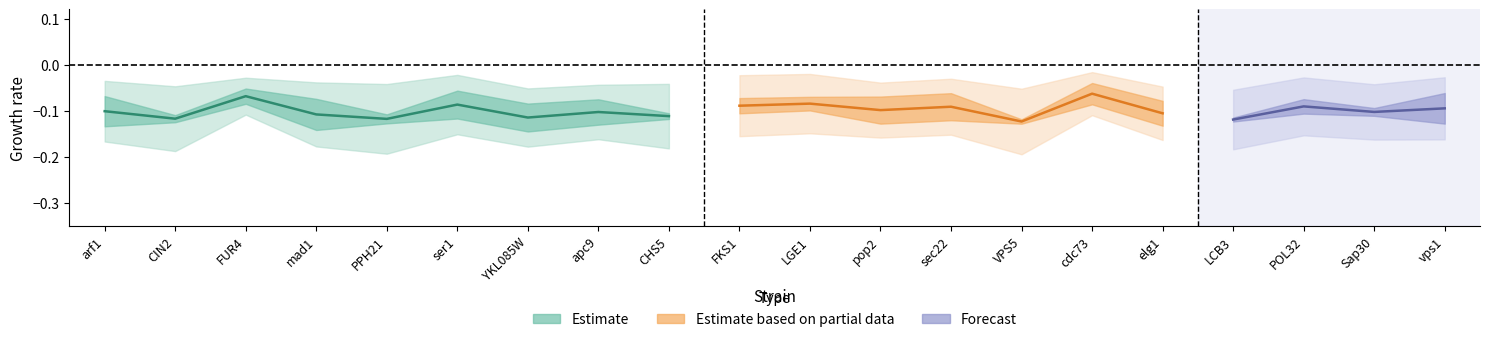

What is the label of the 2nd point from the right?

Sap30